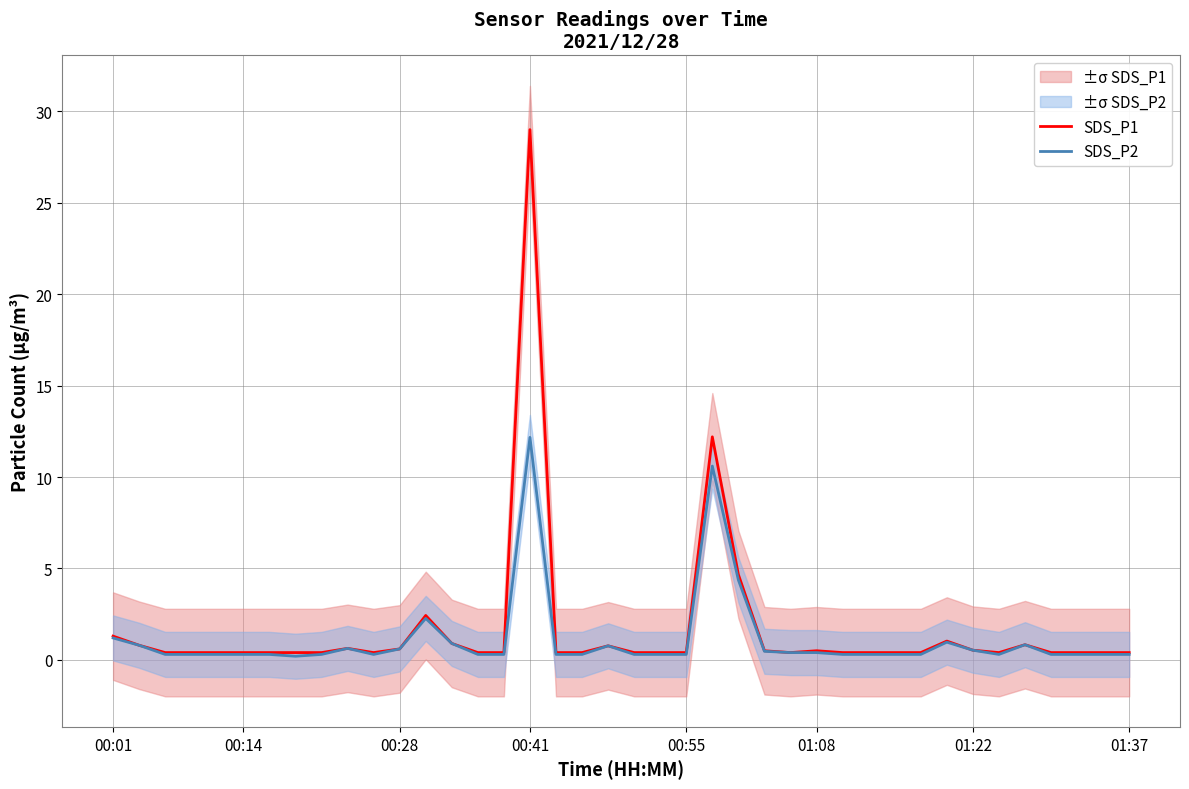

In SDS_P1, how many points are higher than both neighbors (excluding endpoints)?

8